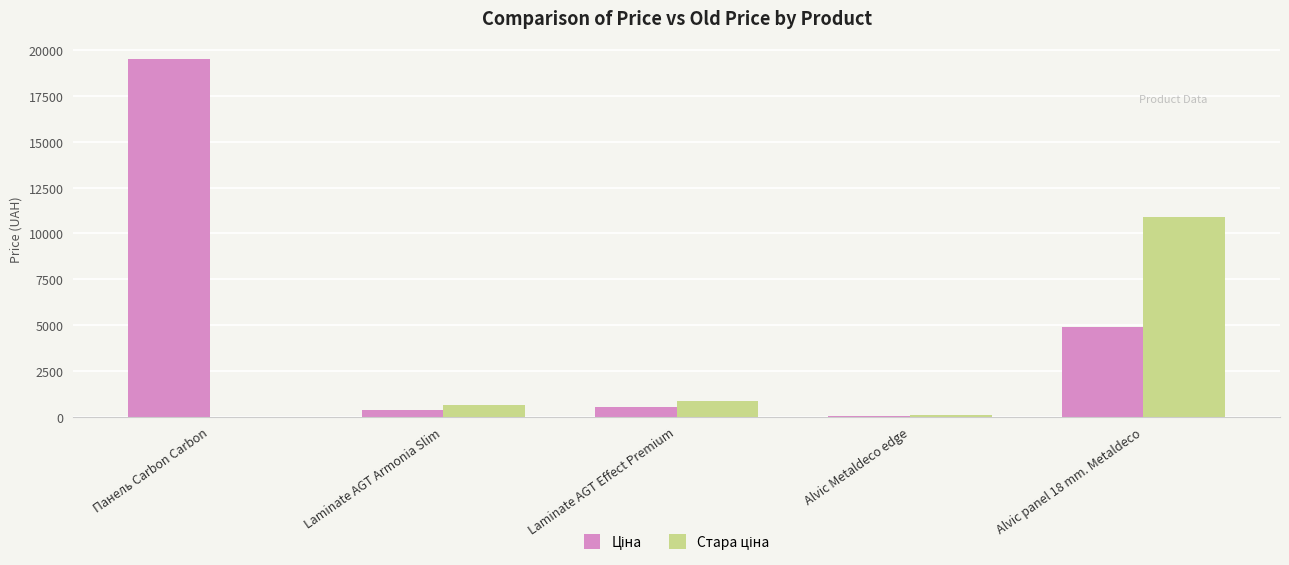

Which category has the highest value across all series?

Панель Carbon Carbon